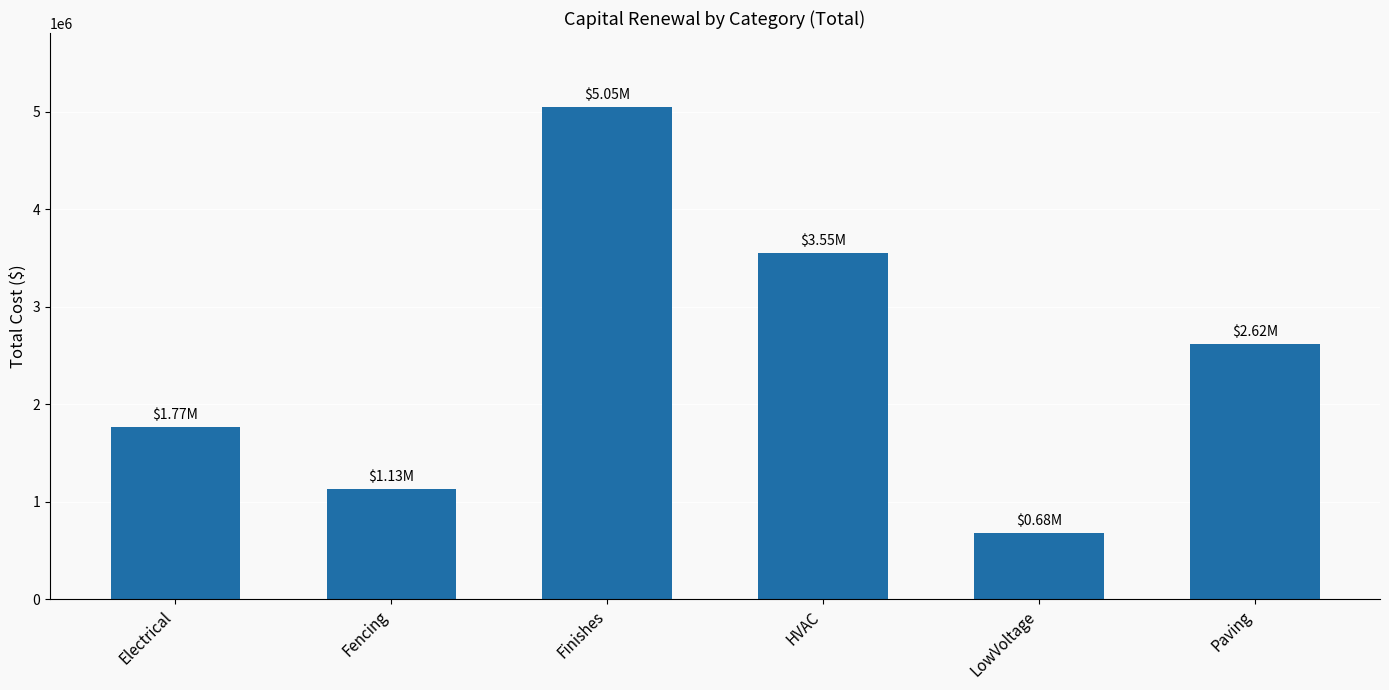

Count the number of data series in this chart.

1